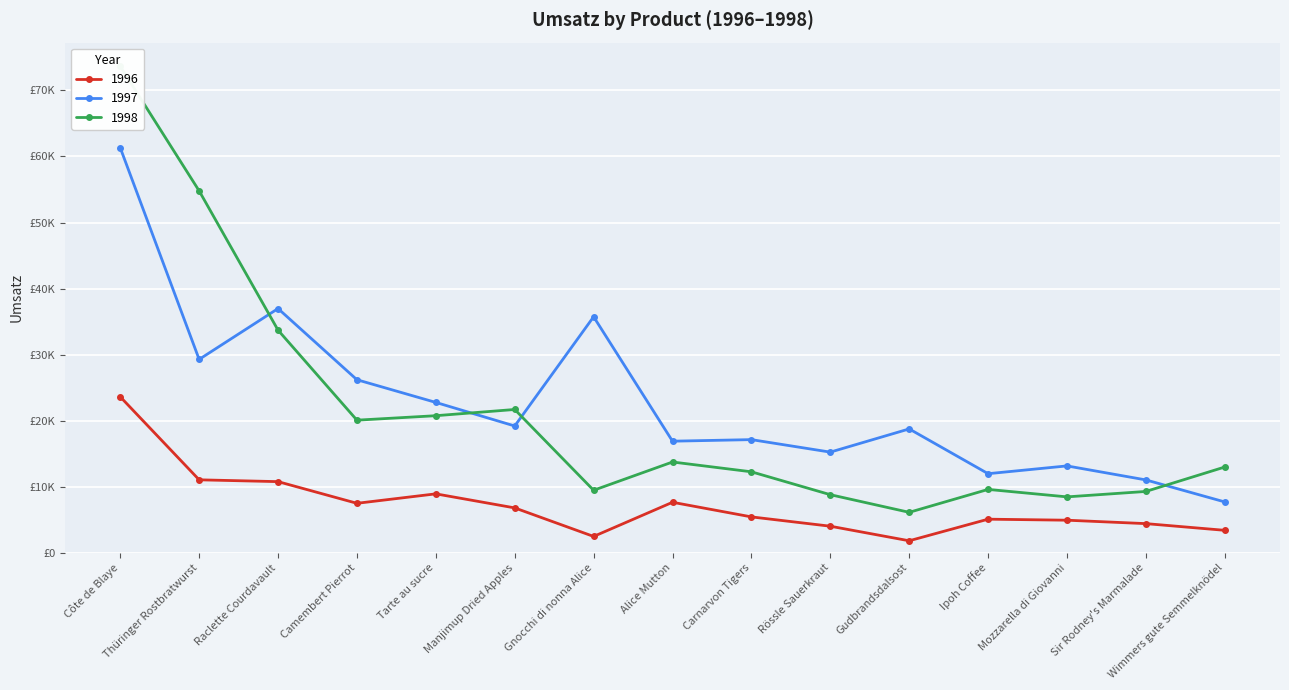

Reading right to left, extract all data points from this chart.

1996: 3391.5	4406.4	4923.9	5078.4	1808.6	4014.9	5425.0	7639.3	2465.4	6786.1	8914.2	7482.7	10764.6	11038.5	23609.6
1997: 7690.7	11024.1	13144.6	11966.9	18747.0	15232.5	17125.0	16889.0	35727.6	19189.2	22758.7	26192.9	36970.4	29276.2	61313.8
1998: 12977.8	9277.7	8456.4	9586.4	6116.4	8787.1	12253.1	13737.8	9456.3	21690.2	20747.9	20070.9	33701.2	54789.4	73648.2